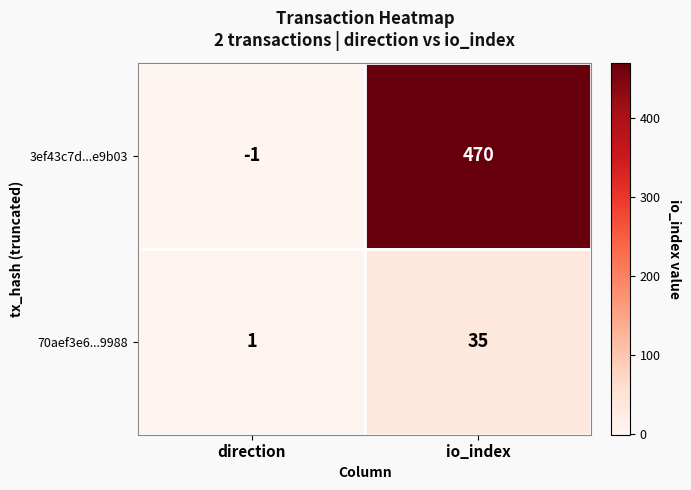

Between direction and io_index, which series saw the biggest shift?

3ef43c7d...e9b03